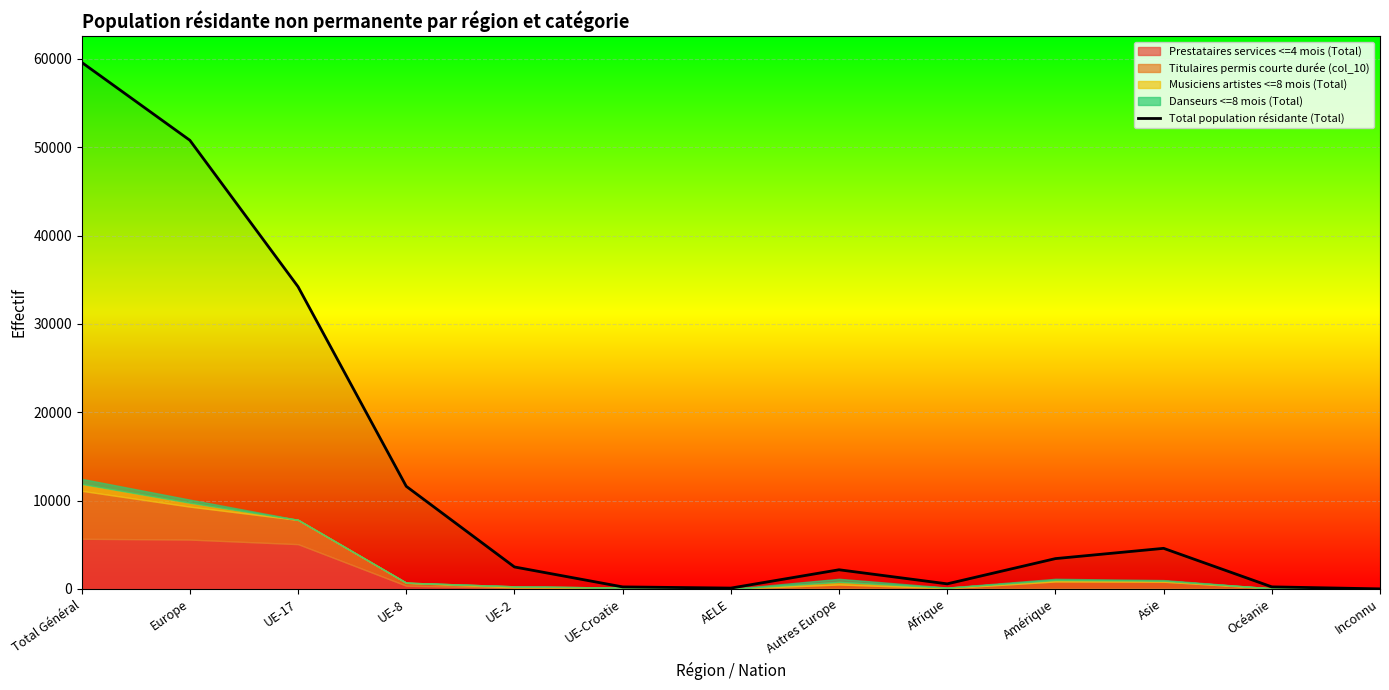

How many data points are less than 2483?

6